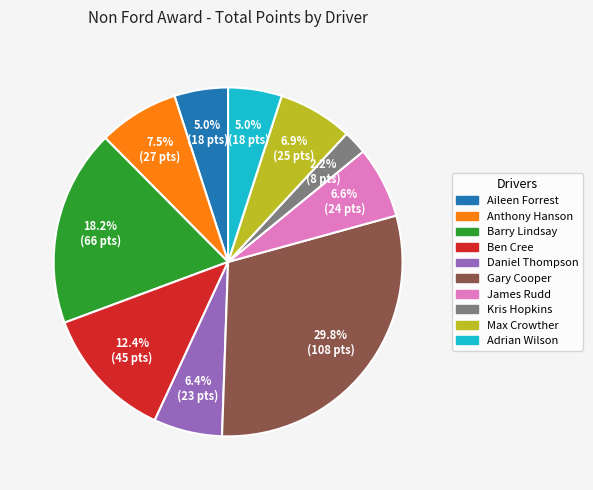

Which category has the biggest portion of the pie?

Gary Cooper